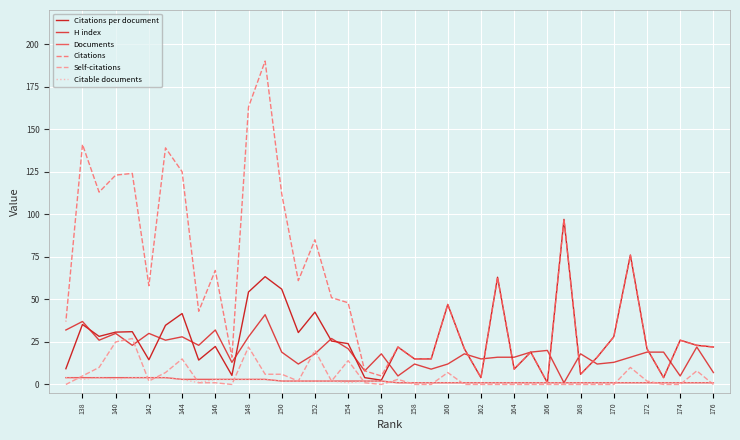

How many data points in Citable documents are above 1?

18